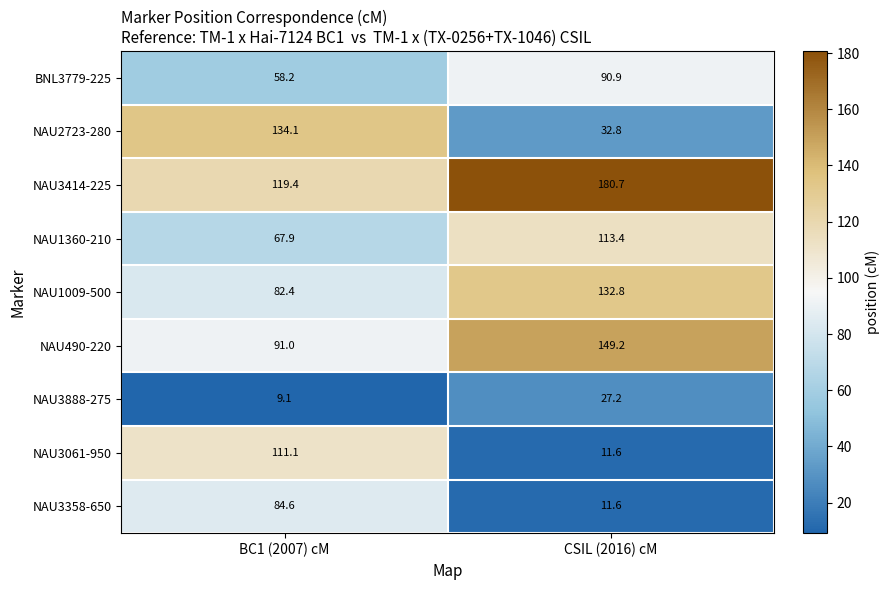

What is the spread (max minus min) of values at BC1 (2007) cM?

125.0